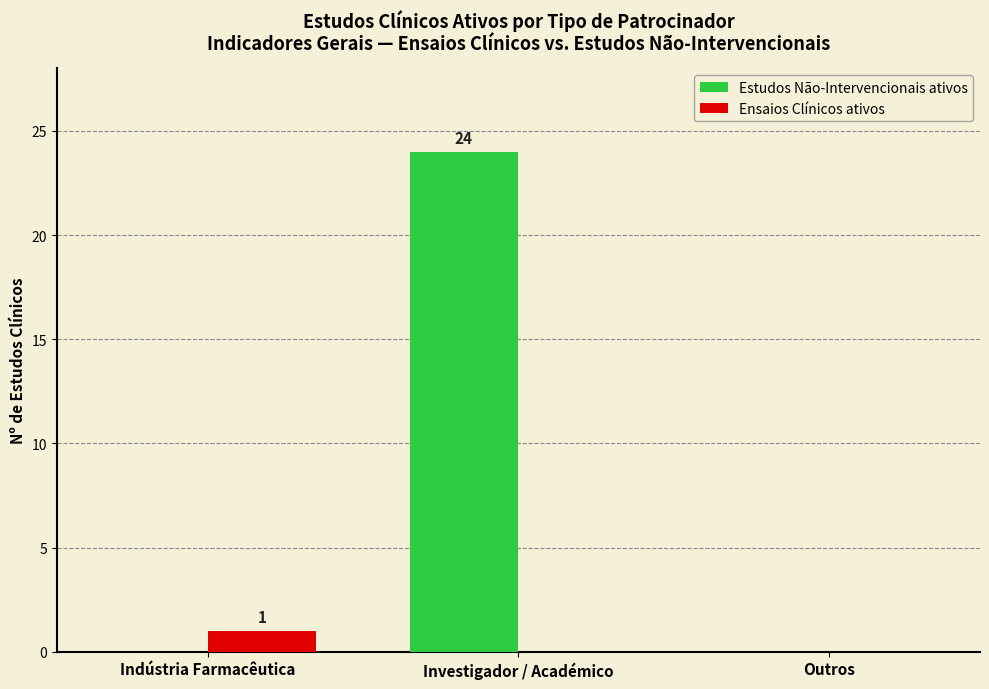

Are the bars grouped side by side (vs. stacked)?

Yes